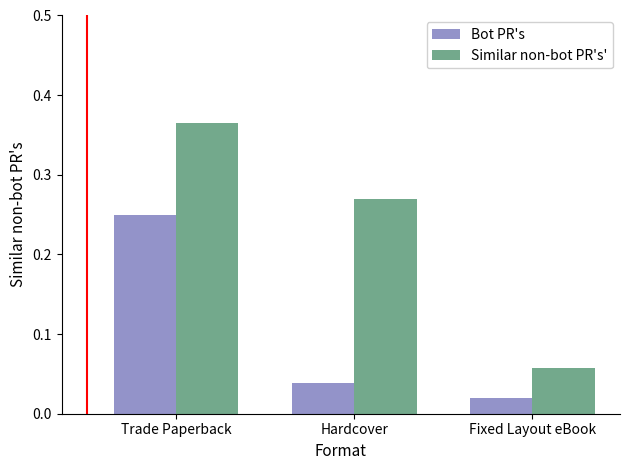

Where is Similar non-bot PR's' nearest to the value 0?

Fixed Layout eBook